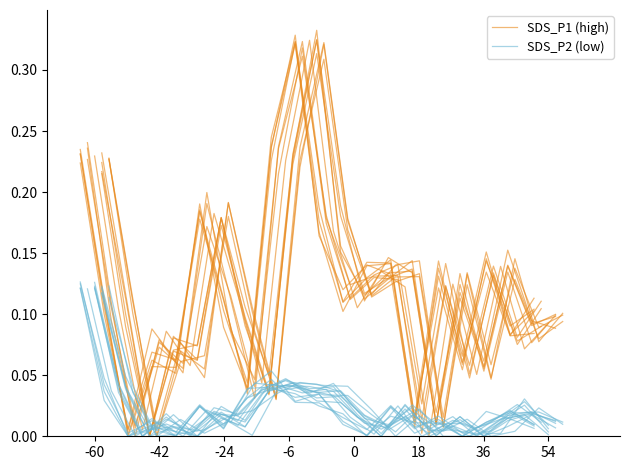

How many distinct data groups are displayed?

2